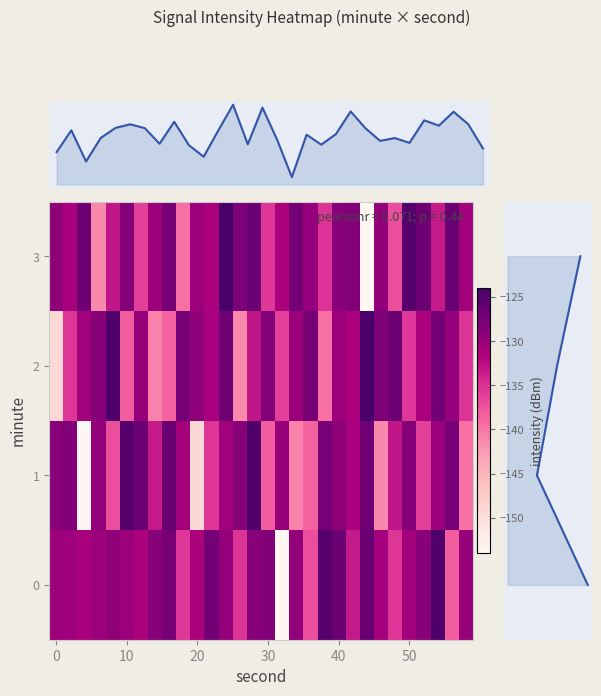

Reading left to right, extract all data points from this chart.

0: -130.2	-130.5	-131.2	-130.1	-129.4	-130.3	-131.5	-128.7	-127.7	-135.6	-131.3	-127.4	-129.7	-135.2	-128.8	-128.3	-153.8	-129.6	-137.2	-125.1	-126.6	-133.3	-126.6	-130.8	-135.5	-130.7	-128.7	-124.5	-138.2	-129.9
1: -128.8	-128.3	-153.8	-129.6	-137.2	-125.1	-126.6	-133.3	-126.6	-130.8	-149.1	-135.5	-130.7	-128.7	-124.5	-138.2	-129.9	-140.8	-138.8	-127.8	-129.4	-131.2	-127.0	-141.3	-133.1	-128.6	-136.3	-130.1	-127.7	-139.6
2: -149.1	-135.5	-130.7	-128.7	-124.5	-138.2	-129.9	-140.8	-138.8	-127.8	-129.4	-131.2	-127.0	-141.3	-133.1	-128.6	-136.3	-130.1	-127.7	-139.6	-130.3	-131.5	-124.0	-128.1	-126.6	-135.6	-131.3	-127.4	-129.7	-135.2
3: -129.4	-131.2	-127.0	-141.3	-133.1	-128.6	-136.3	-130.1	-127.7	-139.6	-130.3	-131.5	-124.0	-128.1	-126.6	-135.6	-131.3	-127.4	-129.7	-135.2	-128.8	-128.3	-153.8	-129.6	-137.2	-125.1	-126.6	-133.3	-126.6	-130.8